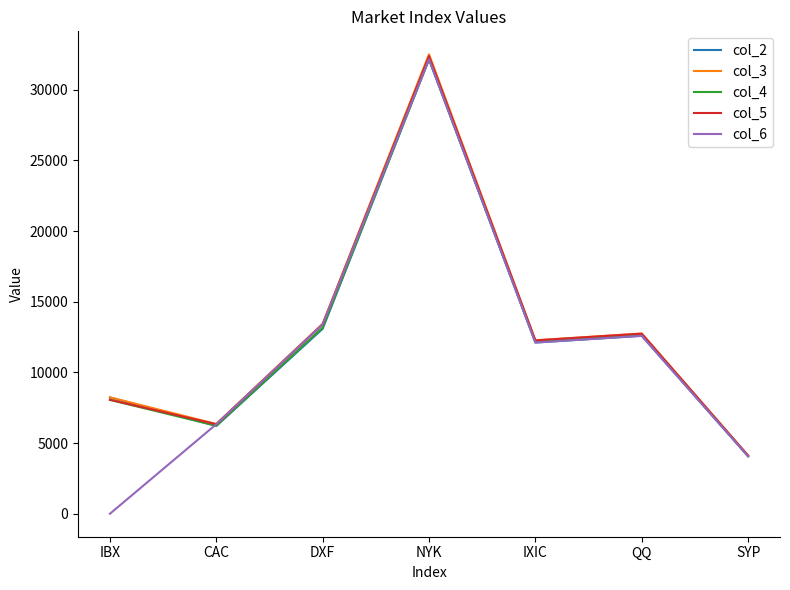

The value of col_6 at SYP is 4067.0. True or false?

True